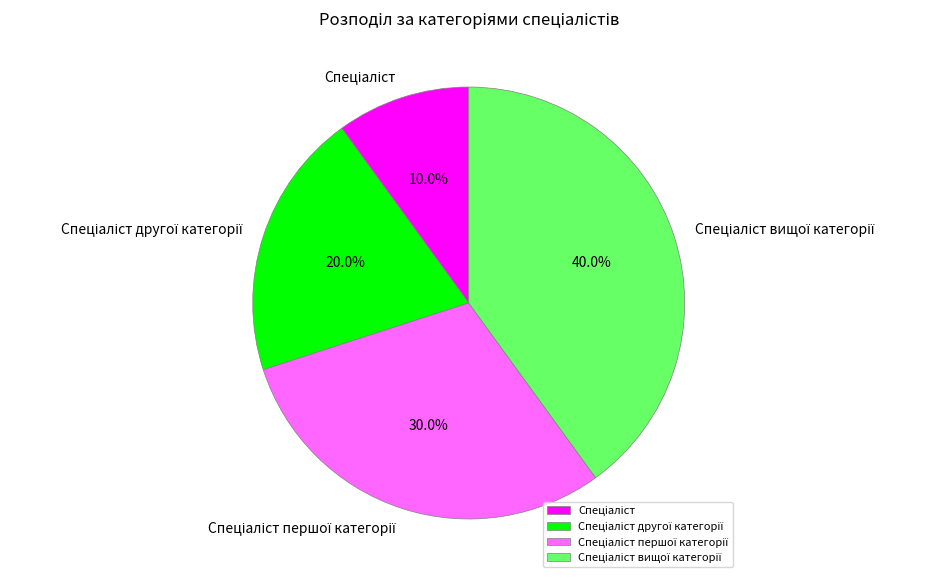

Is there a majority slice in this chart?

No